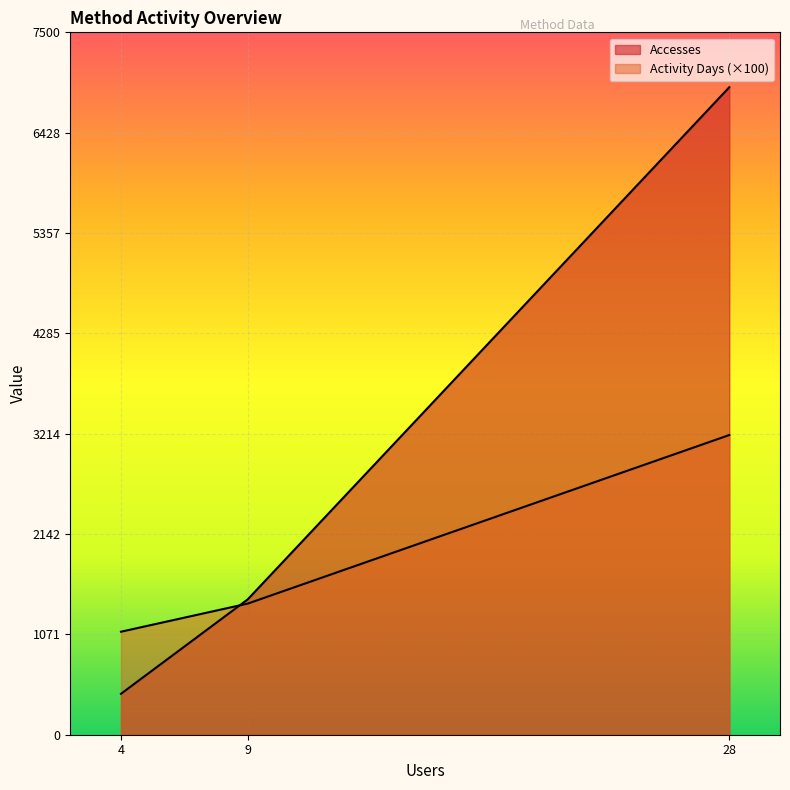

Which series changed the most between 9 and 4?

Accesses